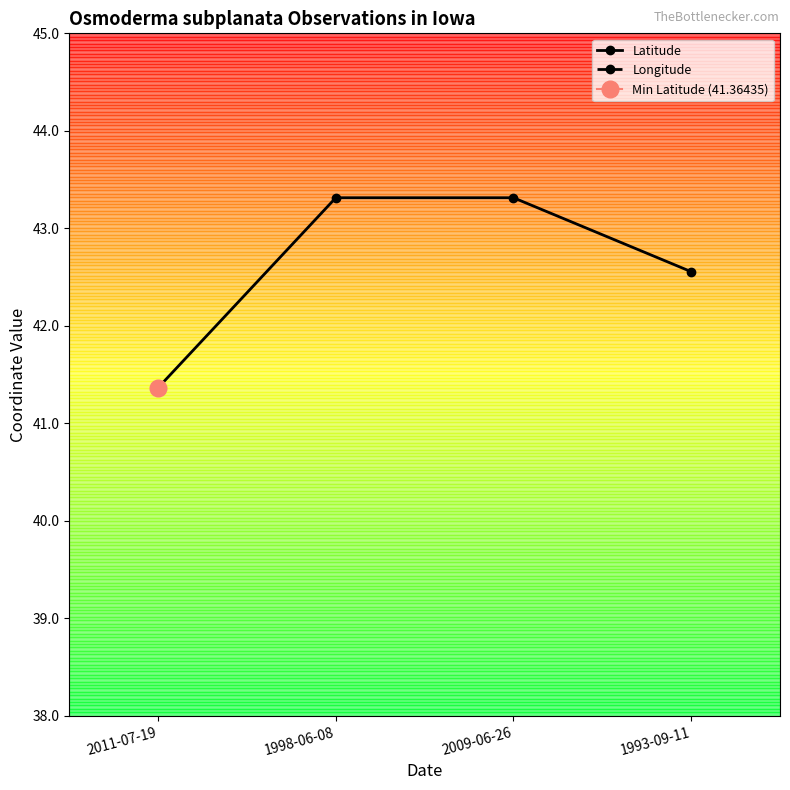

What is the sum of all Longitude values?

-373.6